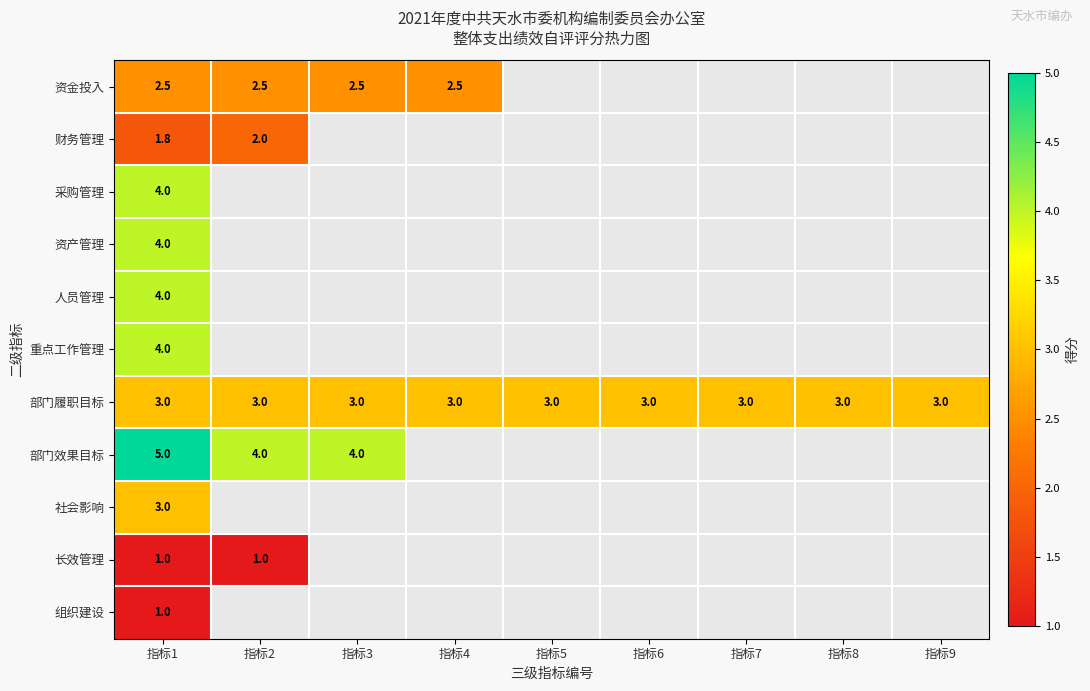

At how many categories does at least one series exceed 4?

1